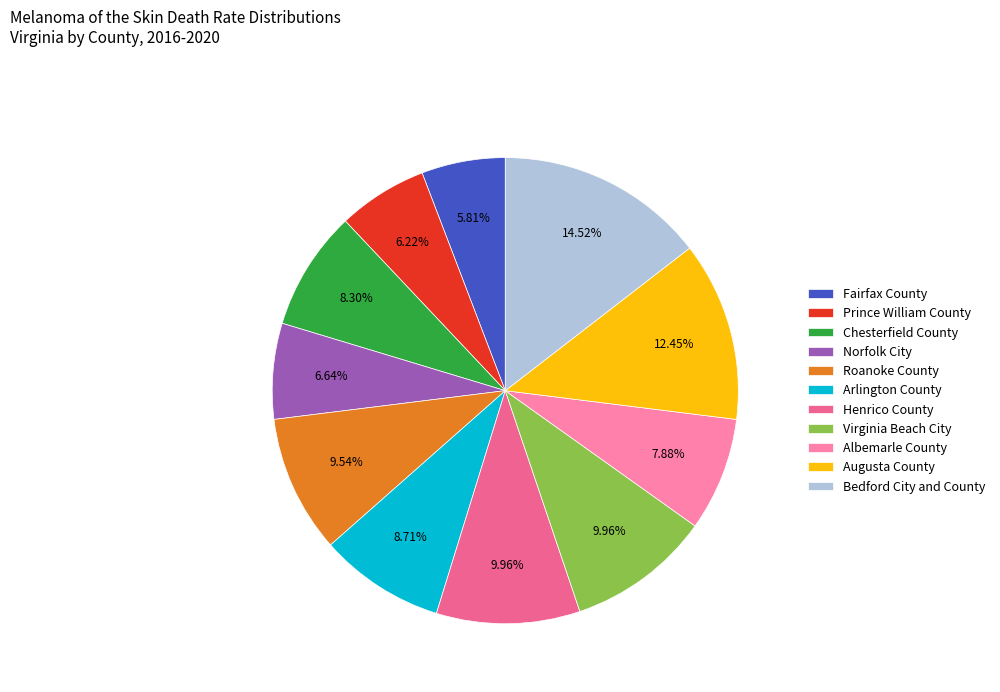

What is the total percentage of Henrico County and Bedford City and County?

24.5%